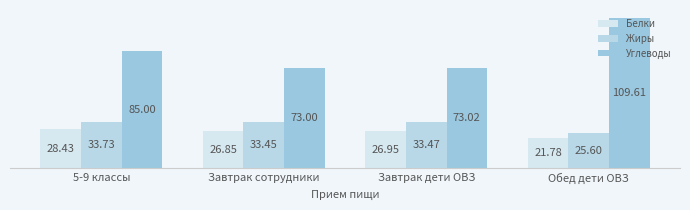

How many data points in Жиры are above 33?

3